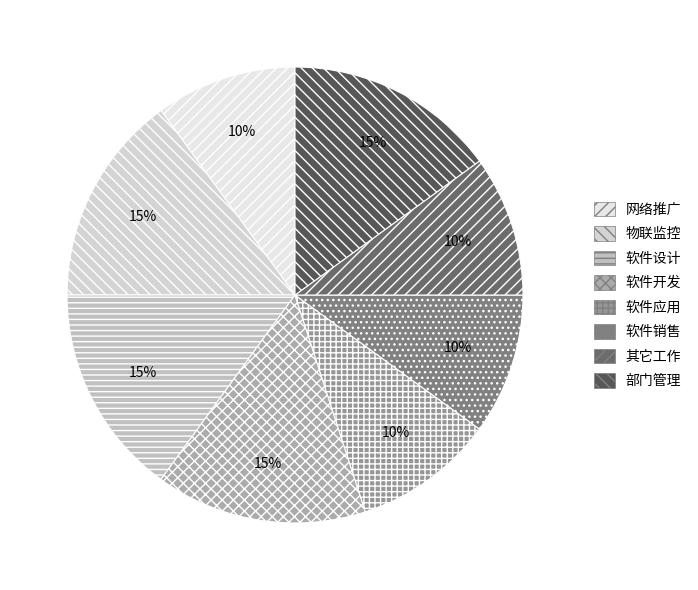

What percentage is the 软件开发 slice, to the nearest percent?

15%